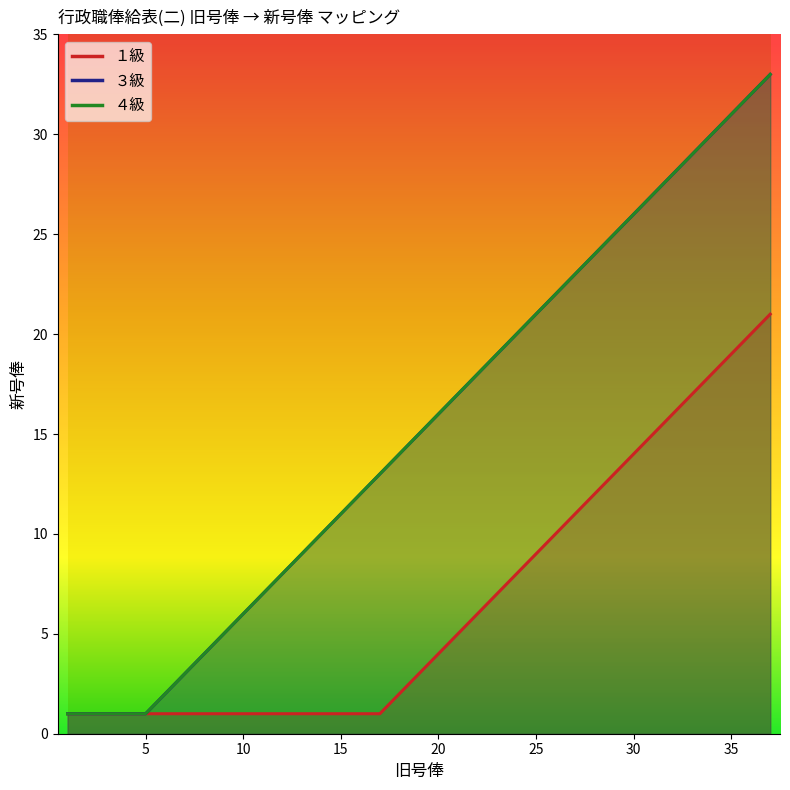

Which category has the lowest value across all series?

1